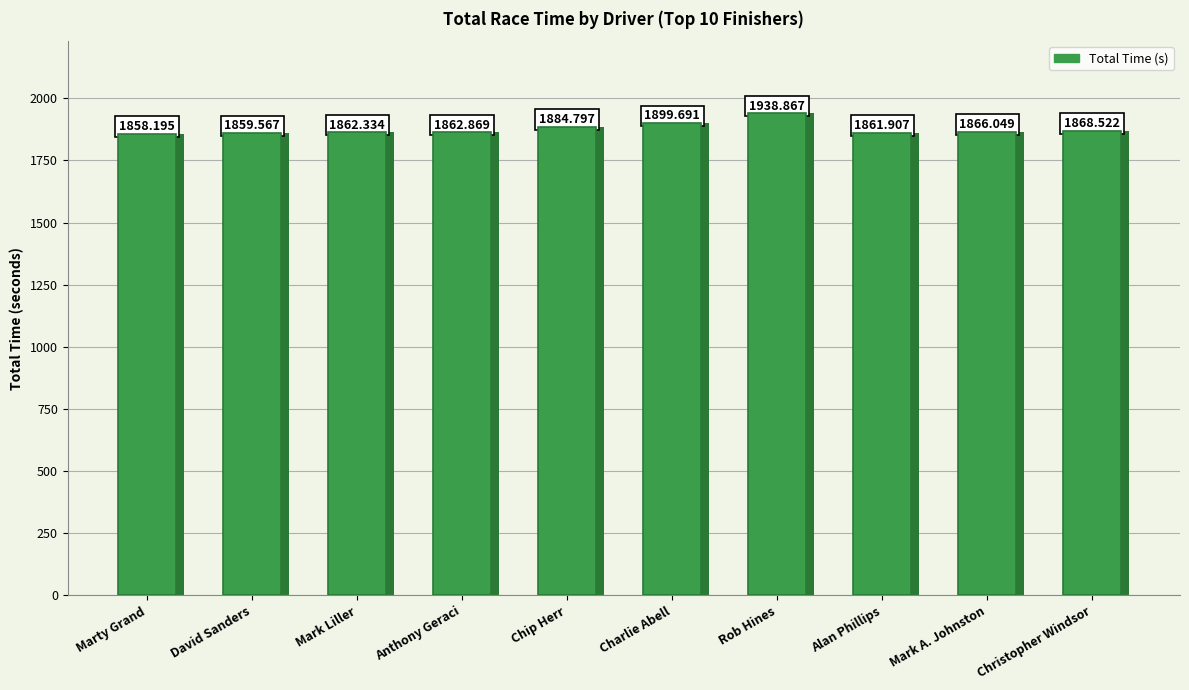

The value at Anthony Geraci is 1862.9. True or false?

True